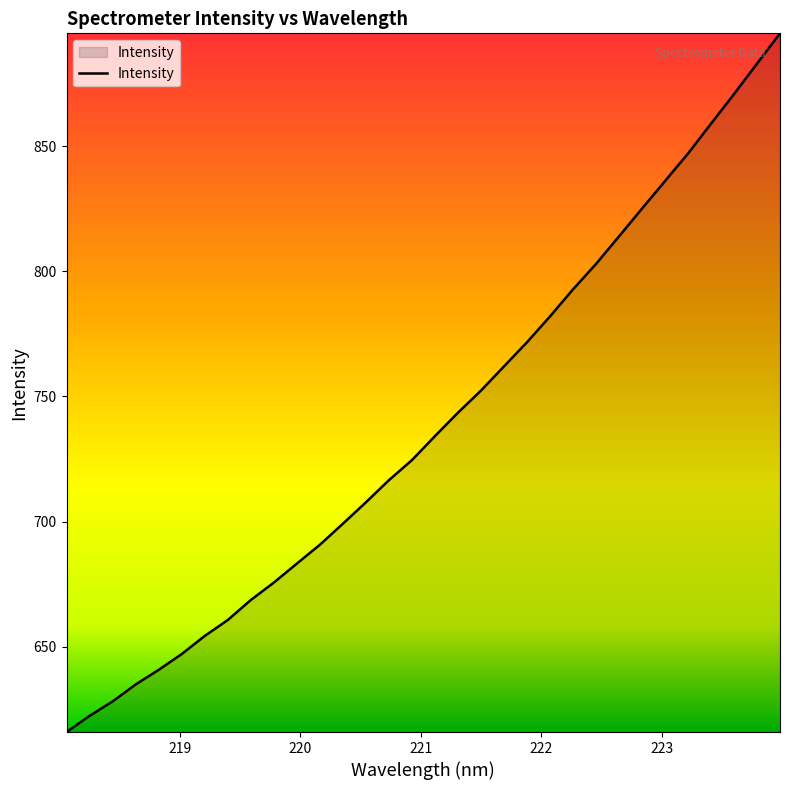

What is the smallest value displayed?

615.9